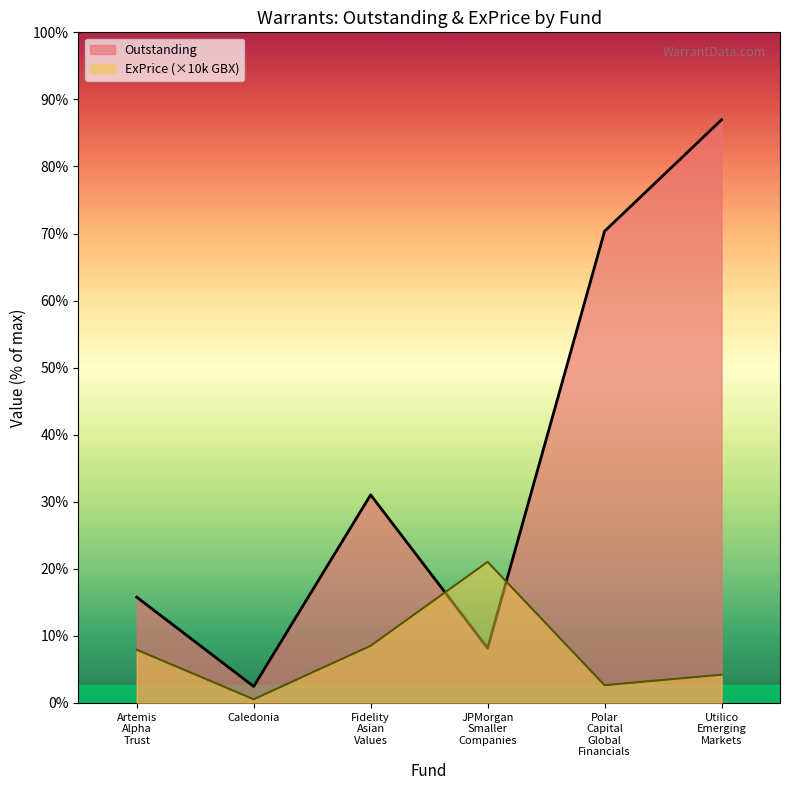

What is the difference between the maximum and minimum values in the ExPrice series?

8913300.0